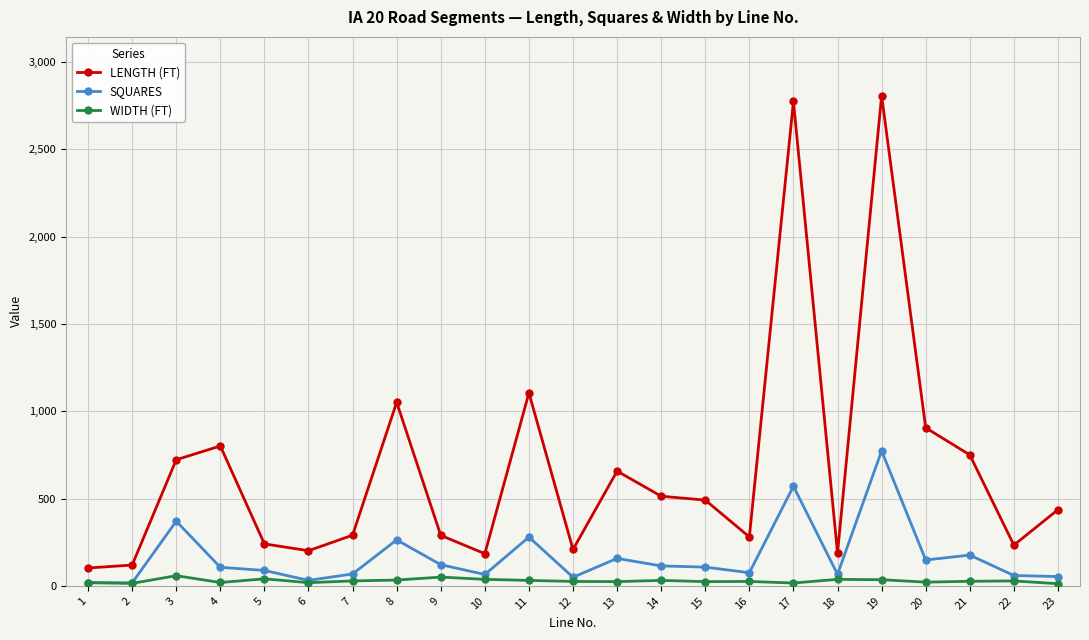

What is the value of the WIDTH (FT) point at the 3rd from the left?

58